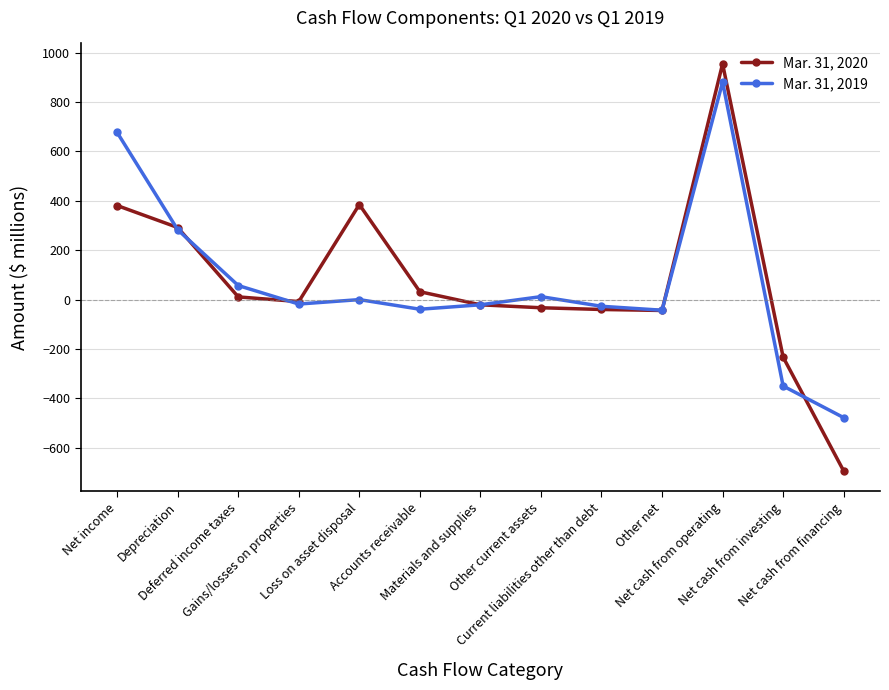

What are all the series names shown in the legend?

Mar. 31, 2020, Mar. 31, 2019